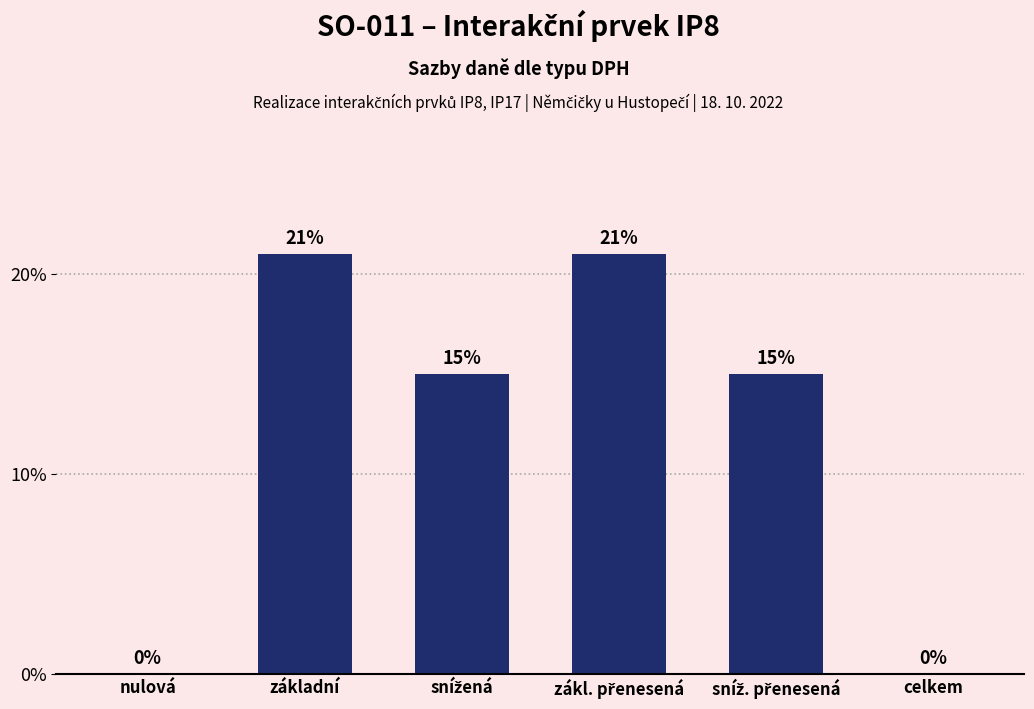

Are the bars horizontal?

No